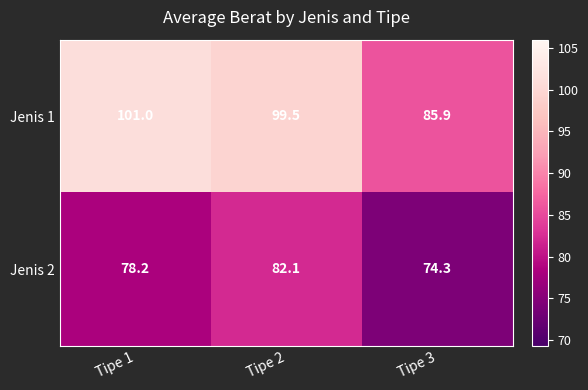

Reading right to left, extract all data points from this chart.

Jenis 1: Tipe 3=85.9	Tipe 2=99.5	Tipe 1=101.0
Jenis 2: Tipe 3=74.3	Tipe 2=82.1	Tipe 1=78.2